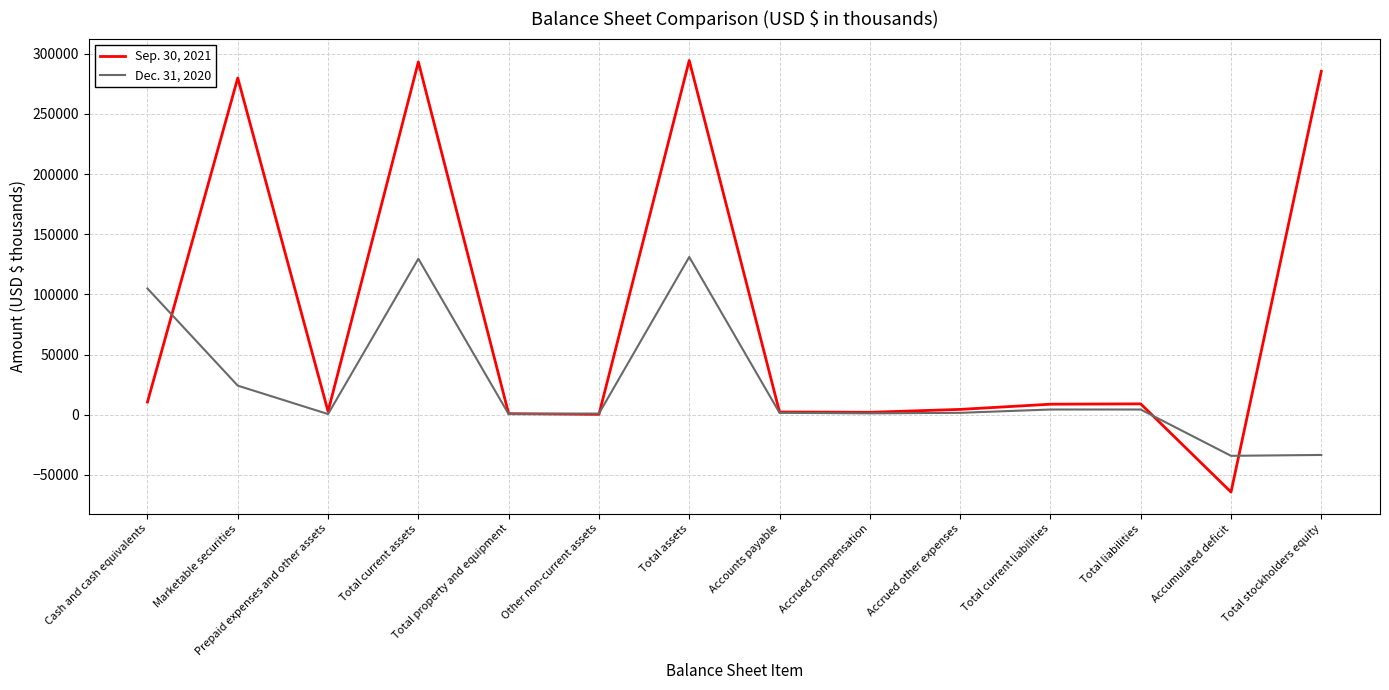

Rank the series by their maximum value, from highest to lowest.

Sep. 30, 2021, Dec. 31, 2020